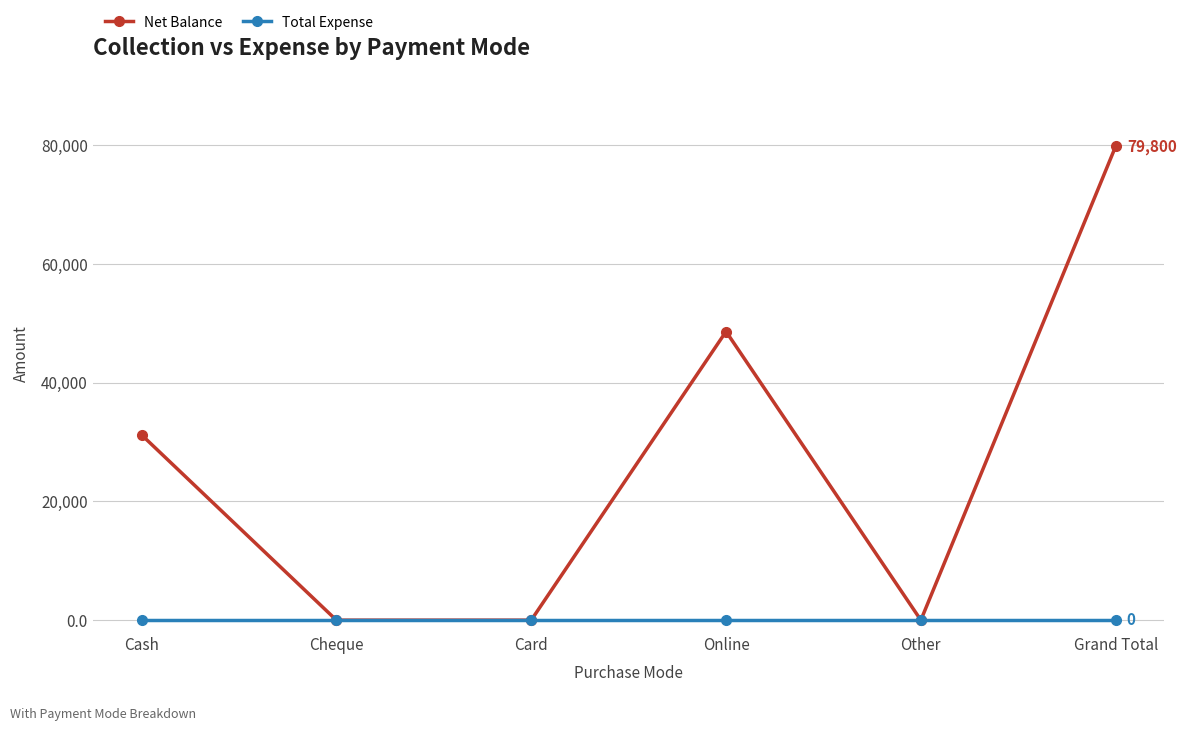

Rank the series at Grand Total from highest to lowest value.

Net Balance, Total Expense